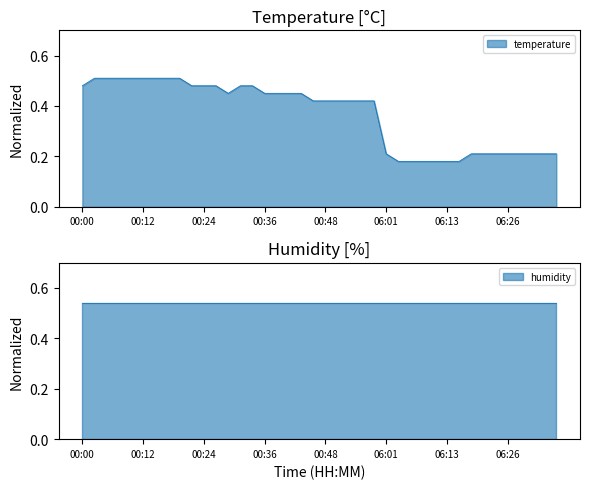

Rank the categories by value from lowest to highest.

06:04, 06:06, 06:09, 06:11, 06:13, 06:16, 06:01, 06:18, 06:21, 06:23, 06:26, 06:28, 06:31, 06:33, 06:36, 00:46, 00:48, 00:51, 00:53, 00:56, 00:58, 00:29, 00:36, 00:39, 00:41, 00:43, 00:00, 00:22, 00:24, 00:26, 00:31, 00:34, 00:02, 00:05, 00:07, 00:09, 00:12, 00:14, 00:17, 00:19